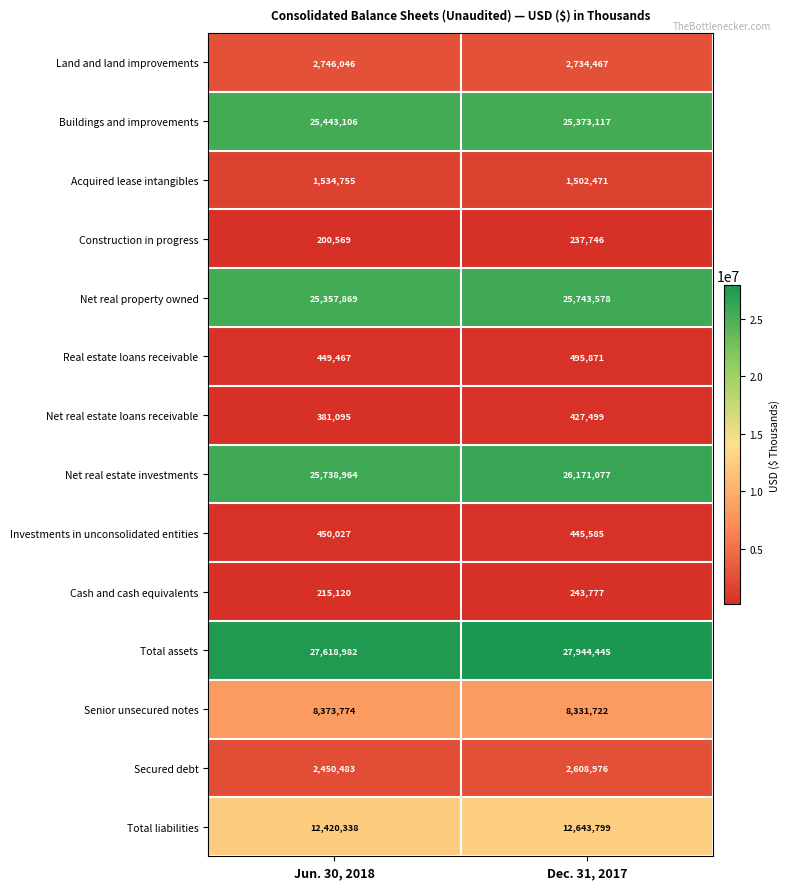

Reading left to right, list all the values displayed in this chart.

Land and land improvements: 2746046	2734467
Buildings and improvements: 25443106	25373117
Acquired lease intangibles: 1534755	1502471
Construction in progress: 200569	237746
Net real property owned: 25357869	25743578
Real estate loans receivable: 449467	495871
Net real estate loans receivable: 381095	427499
Net real estate investments: 25738964	26171077
Investments in unconsolidated entities: 450027	445585
Cash and cash equivalents: 215120	243777
Total assets: 27618982	27944445
Senior unsecured notes: 8373774	8331722
Secured debt: 2450483	2608976
Total liabilities: 12420338	12643799